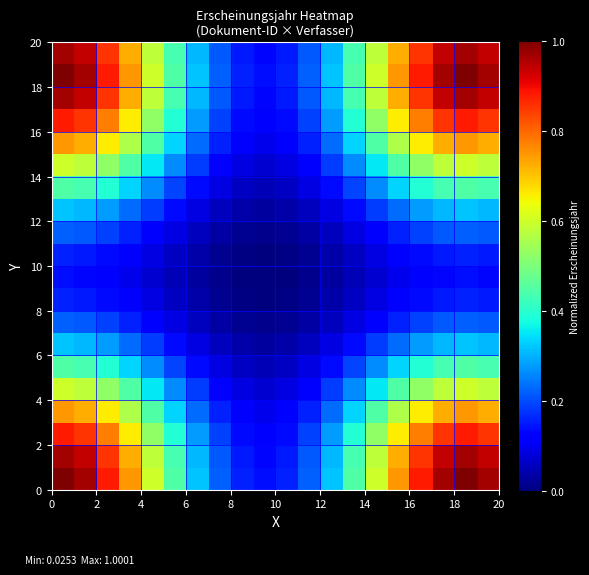

At how many categories does at least one series exceed 0?

20